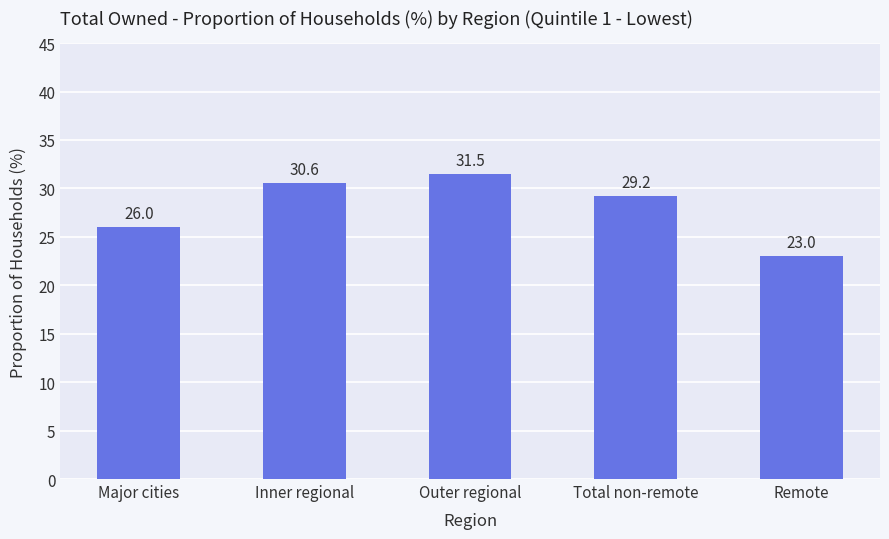

What is the value of the 1st bar from the left?

26.0